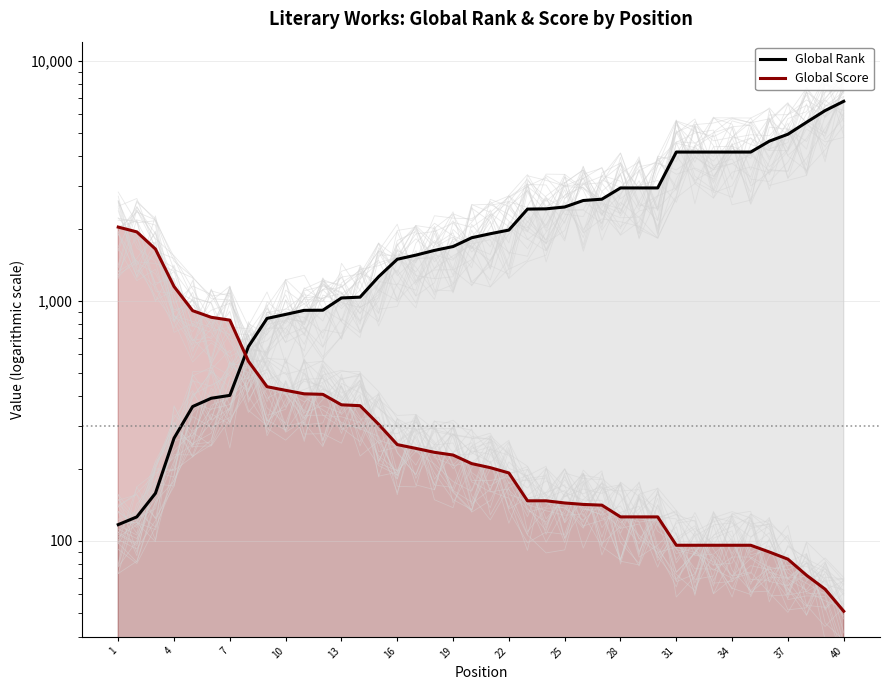

What is the minimum value for Global Rank?

117